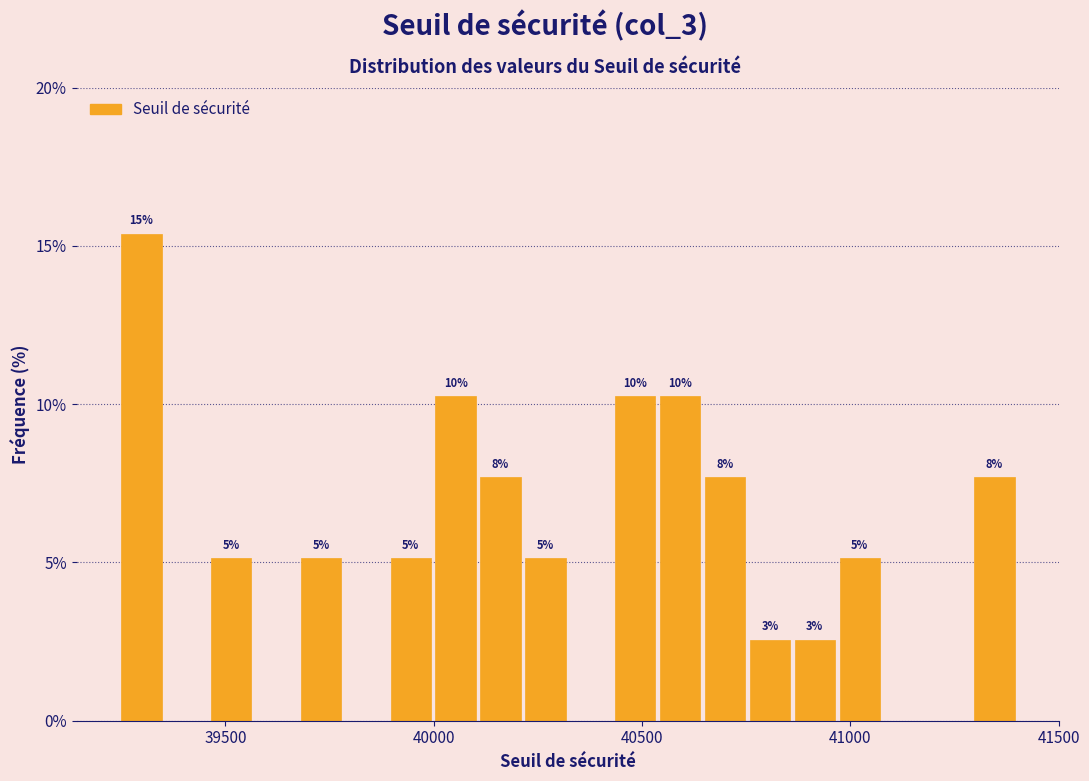

Around what value on the x-axis is the tallest bar? Give the approximate position of its centre, as read against the axis.

39300